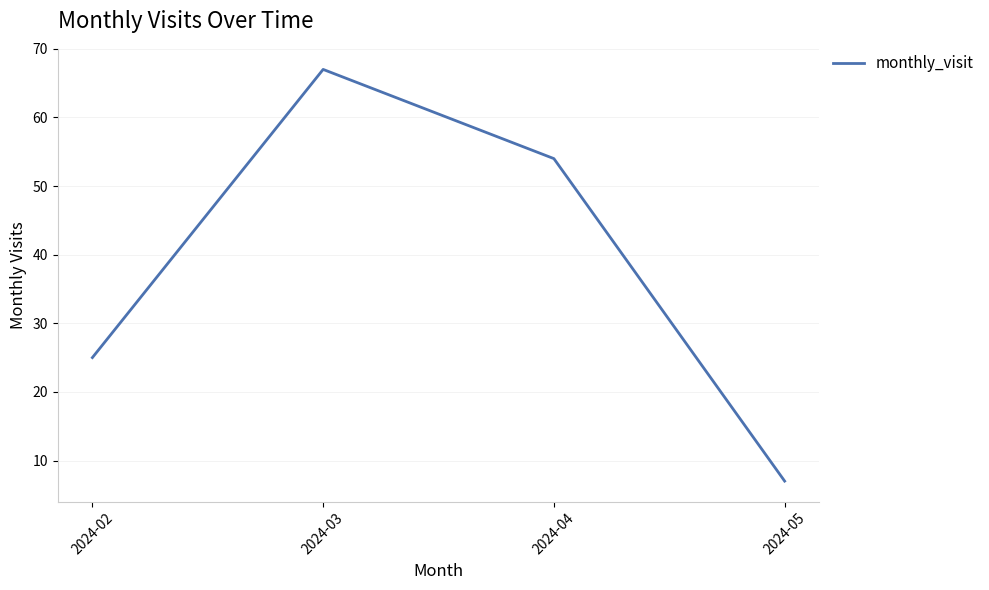

Reading left to right, what are all the values shown in this chart?

25	67	54	7